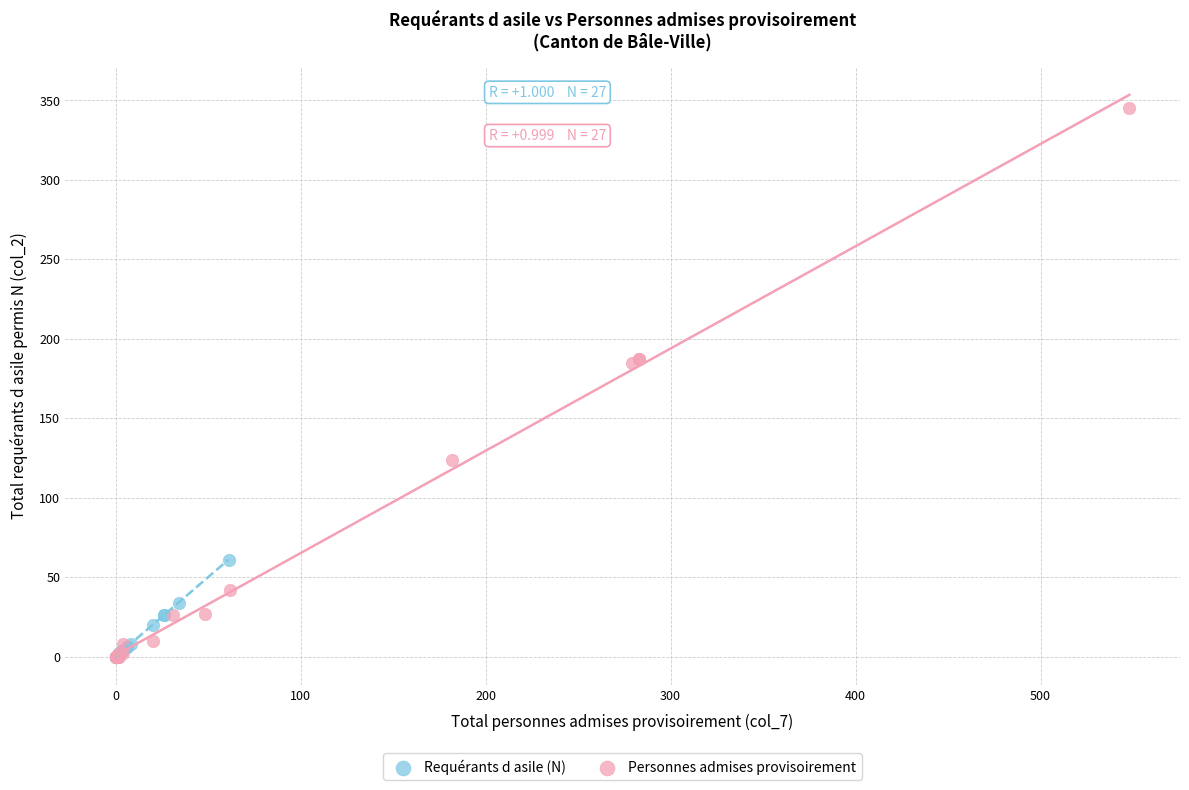

Which series has the largest Y range (max minus min)?

Personnes admises provisoirement